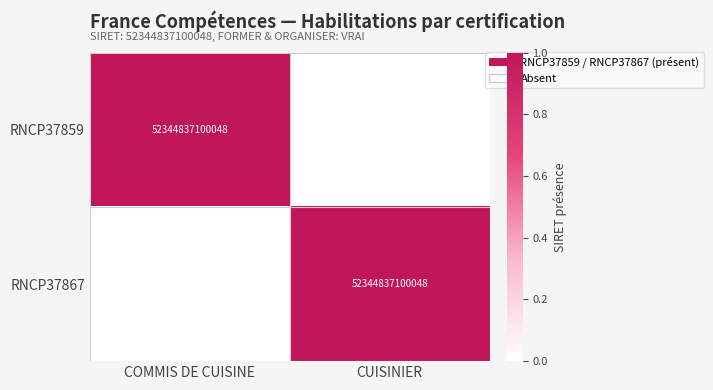

The value of RNCP37859 at COMMIS DE CUISINE is 22014760790345. True or false?

False